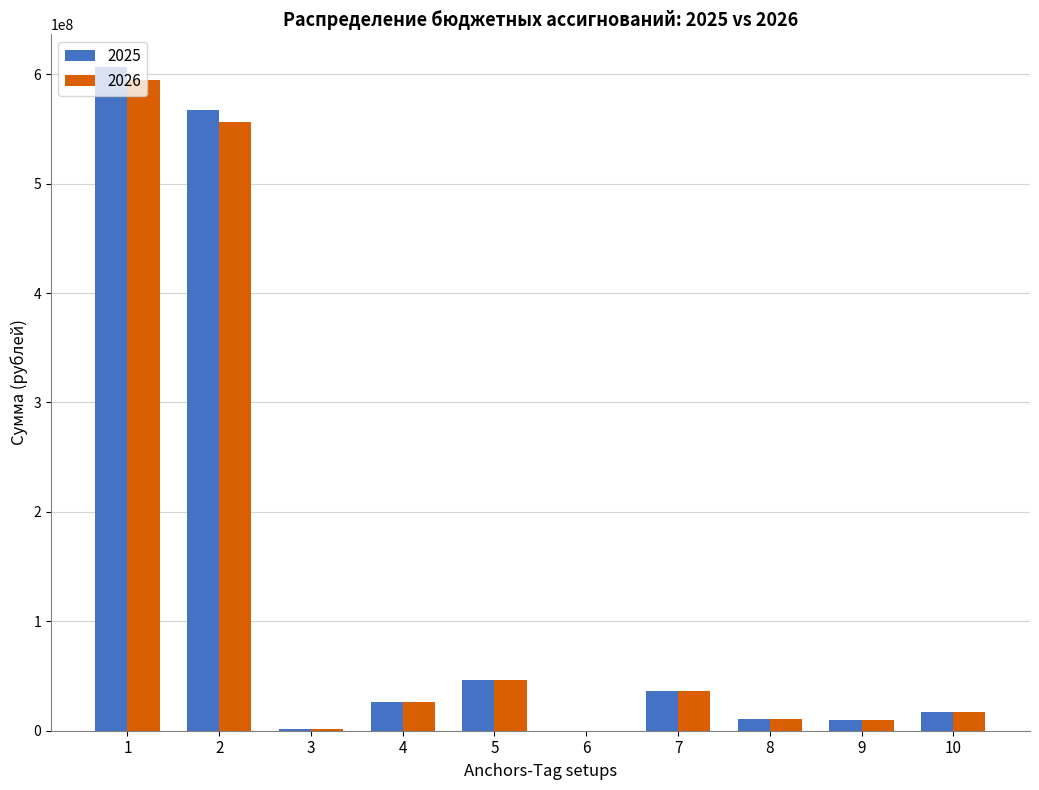

What is the maximum value shown in the chart?

606187997